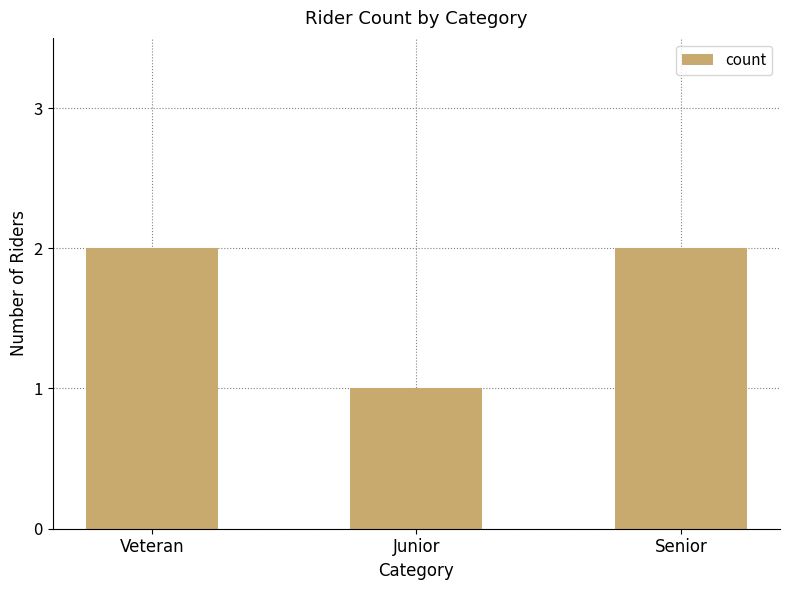

At which label is the value closest to 1?

Junior